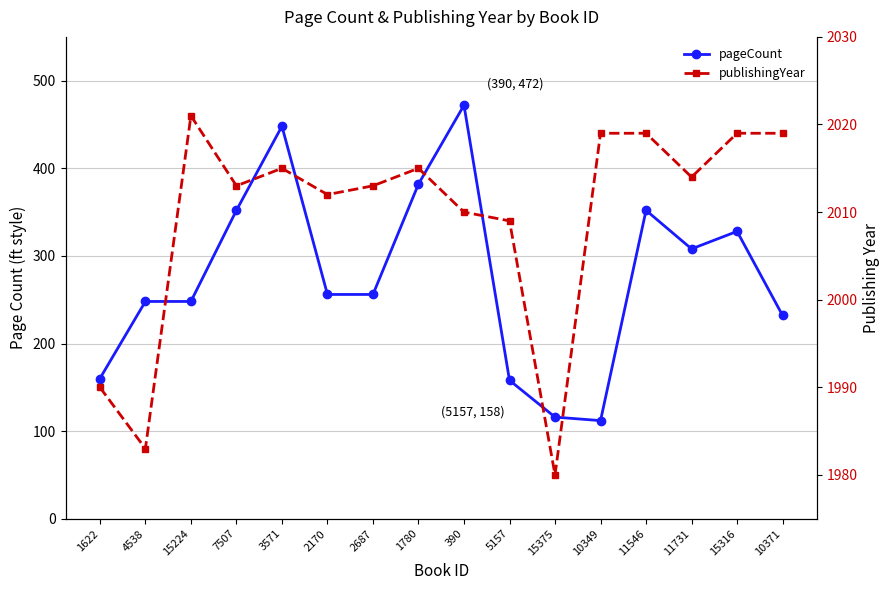

Between 3571 and 4538, which is larger?

3571